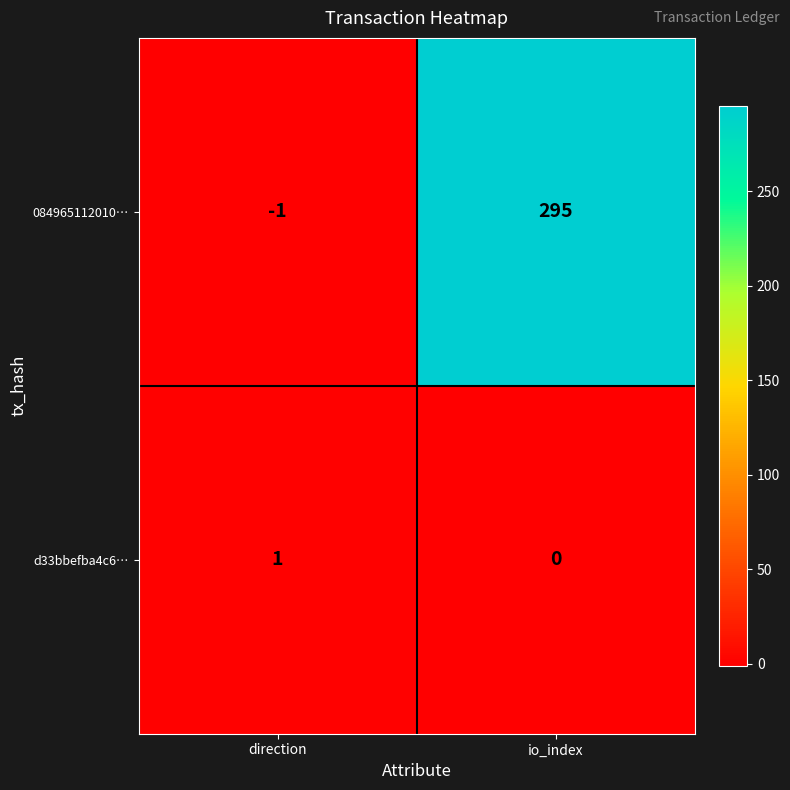

What is the smallest value displayed?

-1